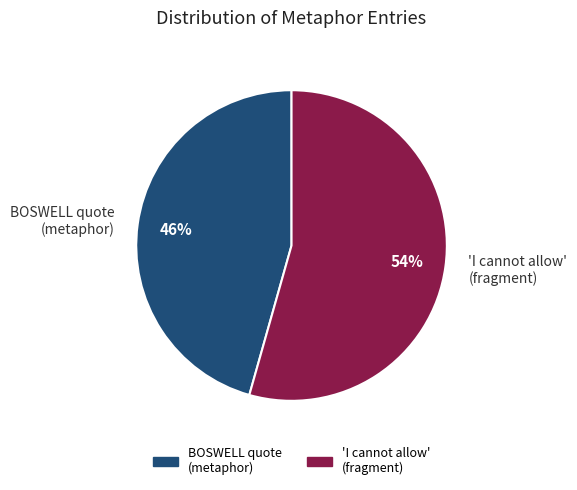

Is it true that BOSWELL quote (metaphor) is 46% of the pie?

True